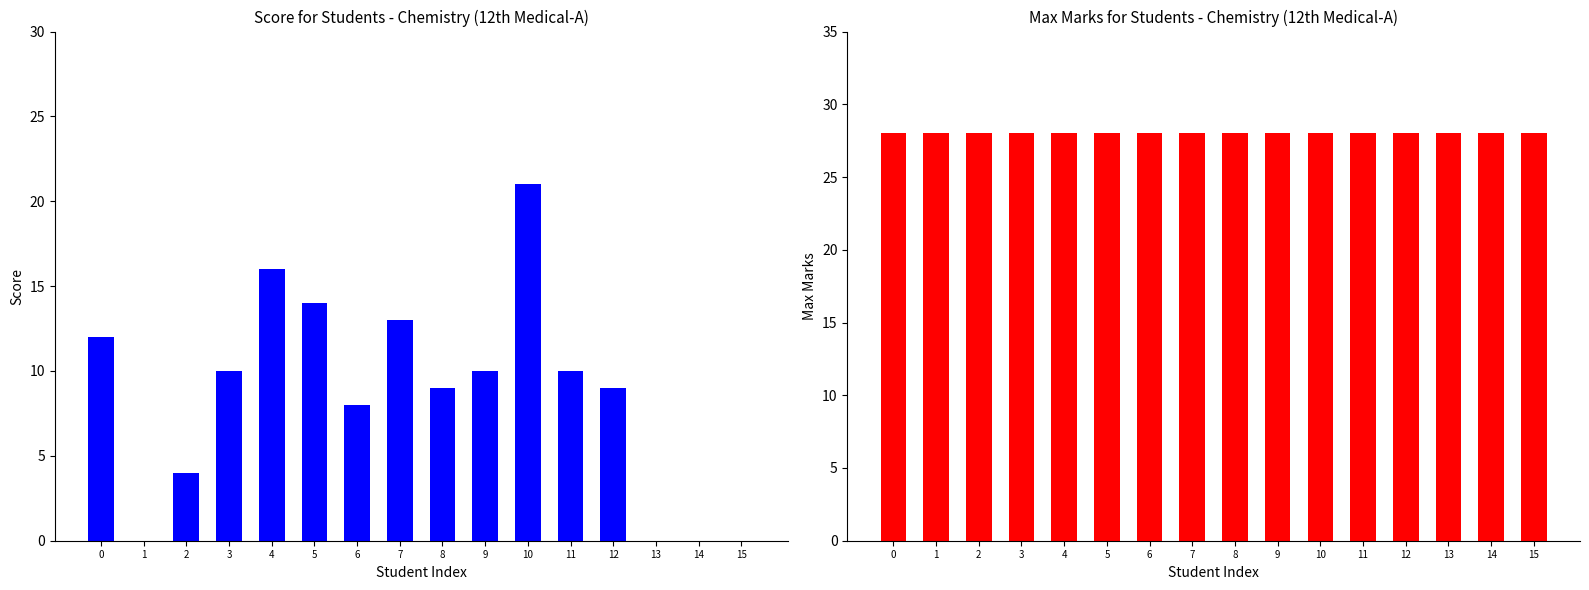

The value of Max at 9 is 47. True or false?

False